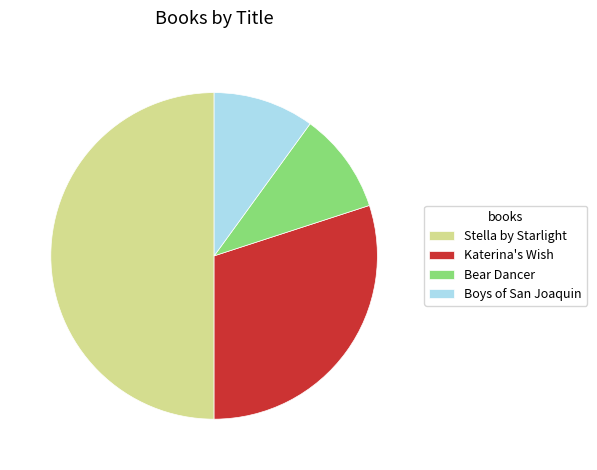

The Bear Dancer slice represents 21% of the pie. True or false?

False